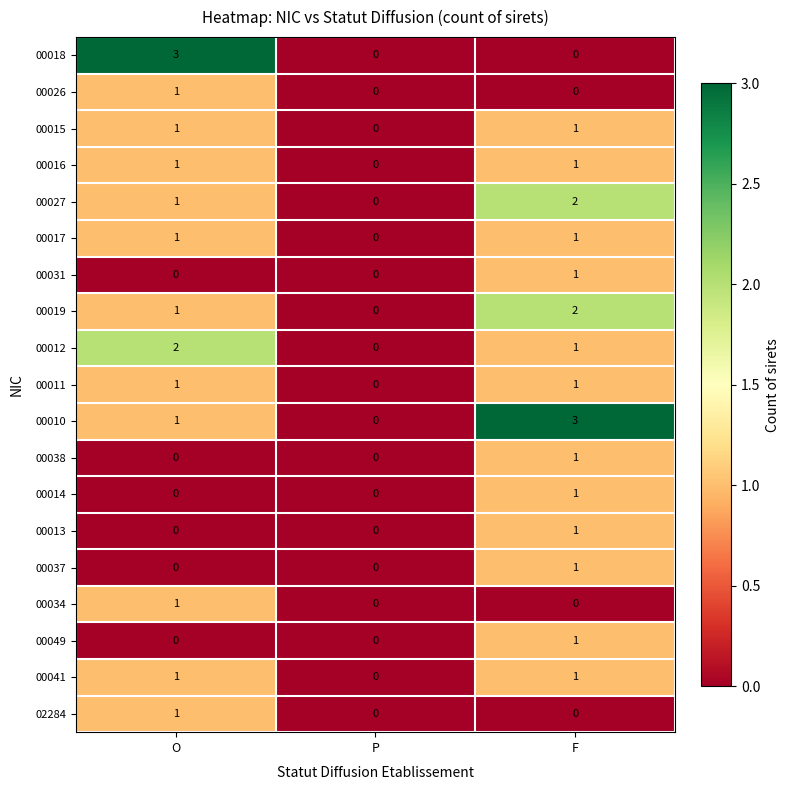

Is the value of 00011 at O greater than the value of 00014 at O?

Yes